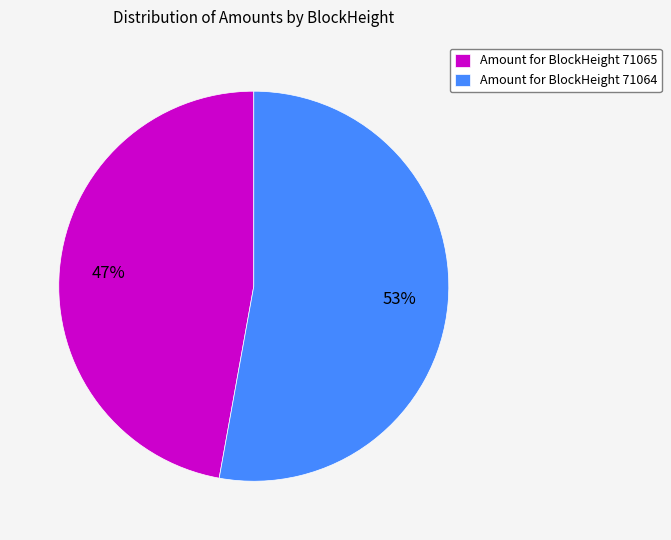

Is it true that Amount for BlockHeight 71065 is 47% of the pie?

True